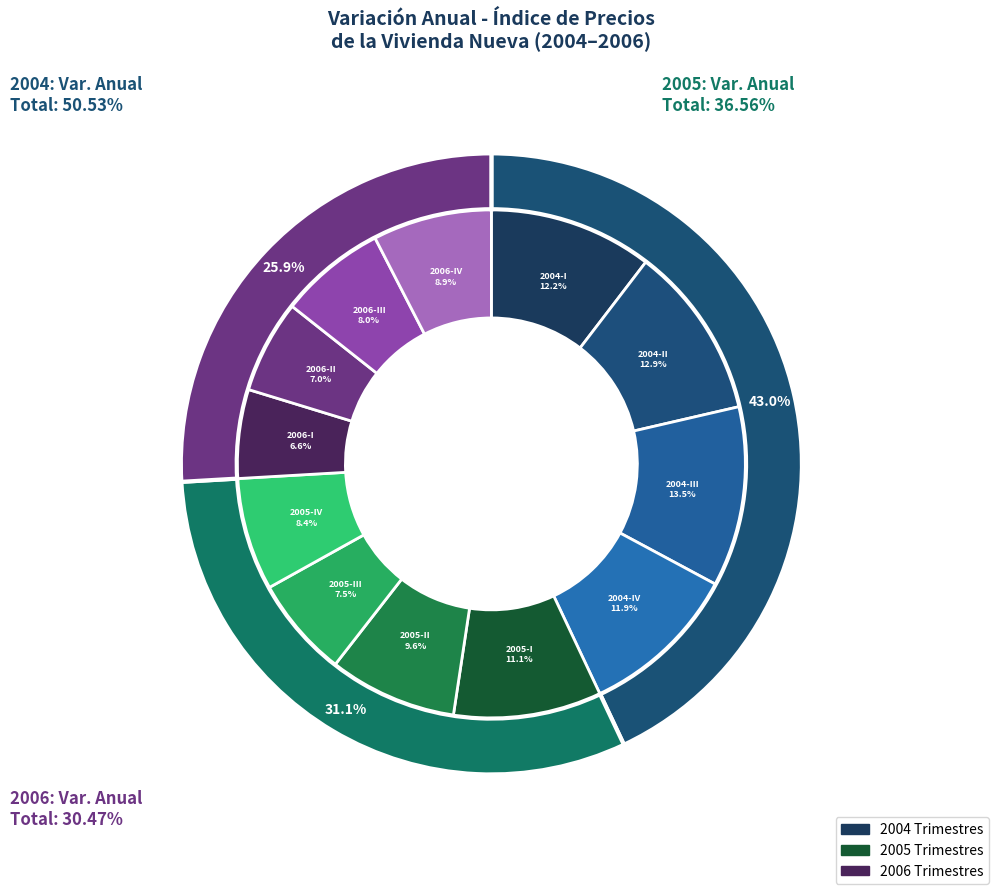

Rank the categories by value from lowest to highest.

2006-I, 2006-II, 2005-III, 2006-III, 2005-IV, 2006-IV, 2005-II, 2005-I, 2004-IV, 2004-I, 2004-II, 2004-III